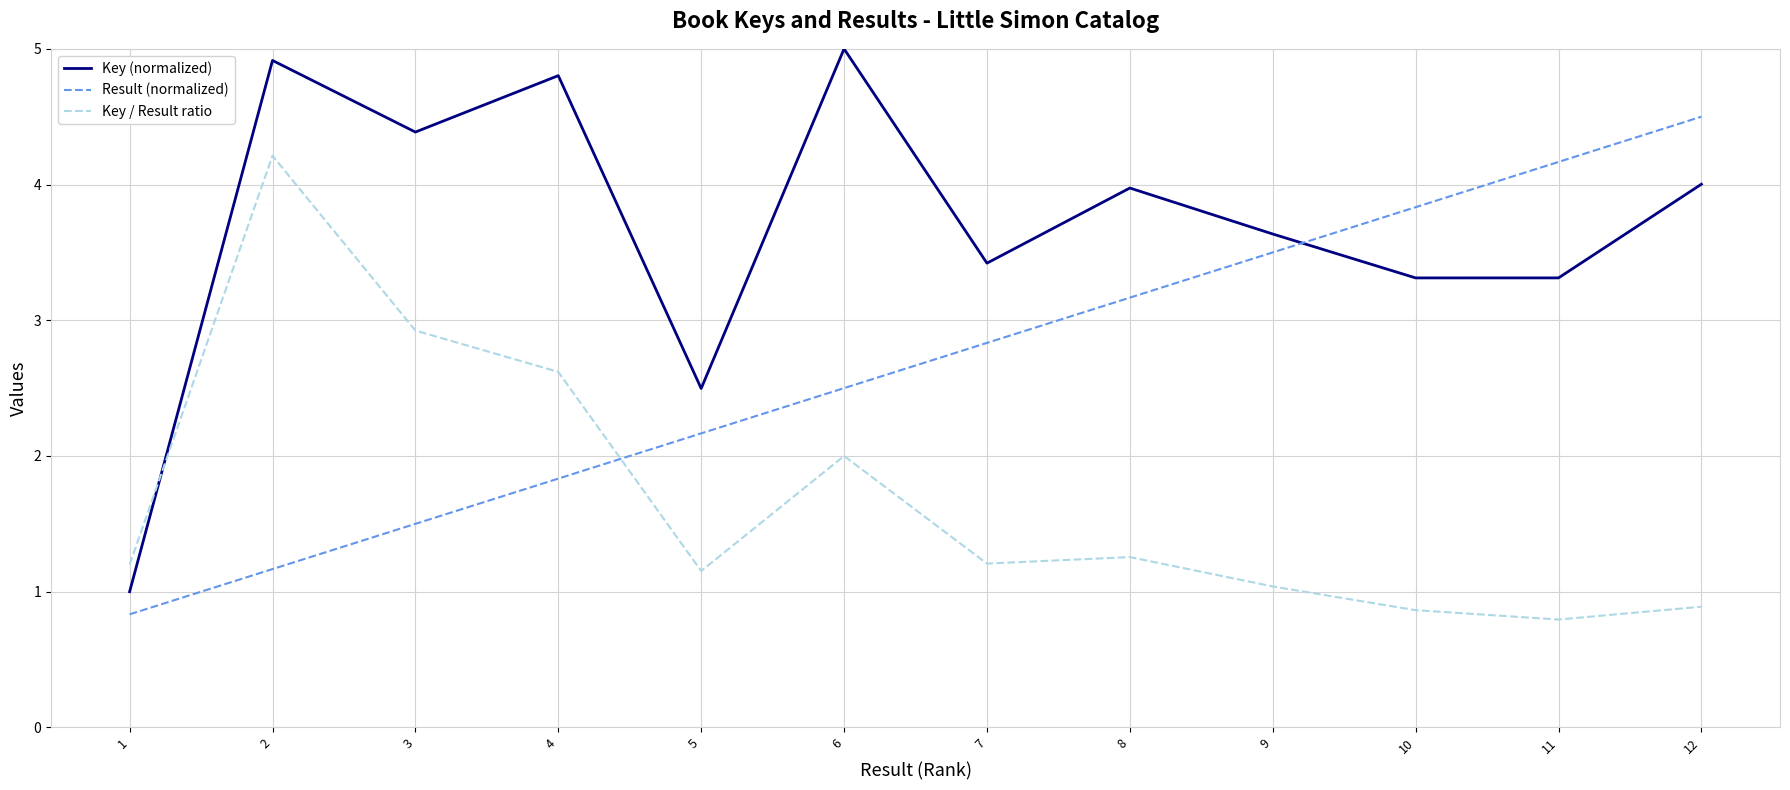

Does the chart have visible grid lines?

Yes